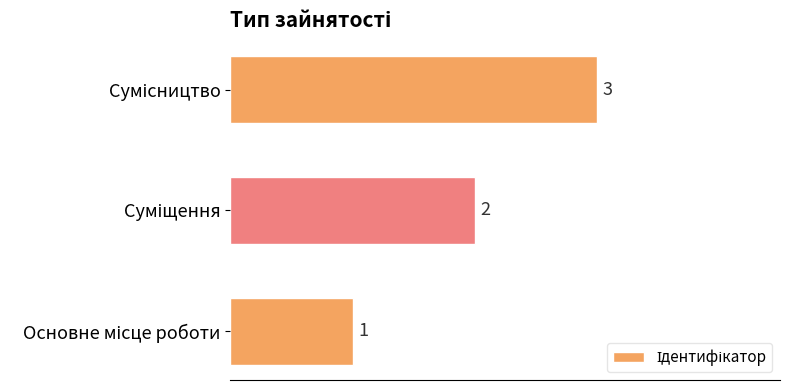

How many values are between 1 and 3?

3